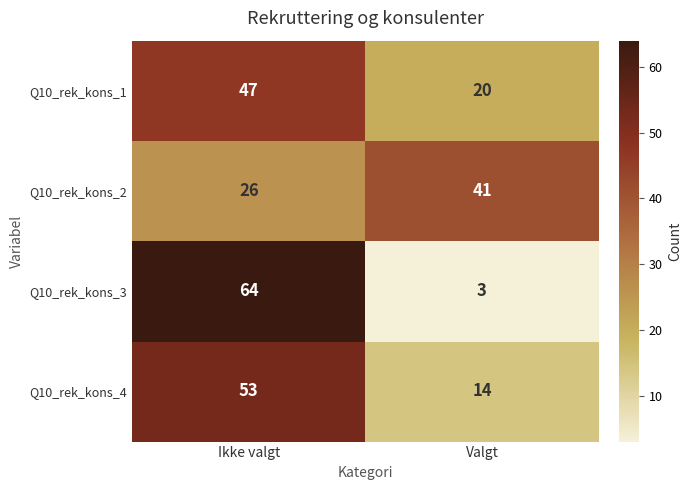

What is the difference between the highest and lowest values at Ikke valgt?

38